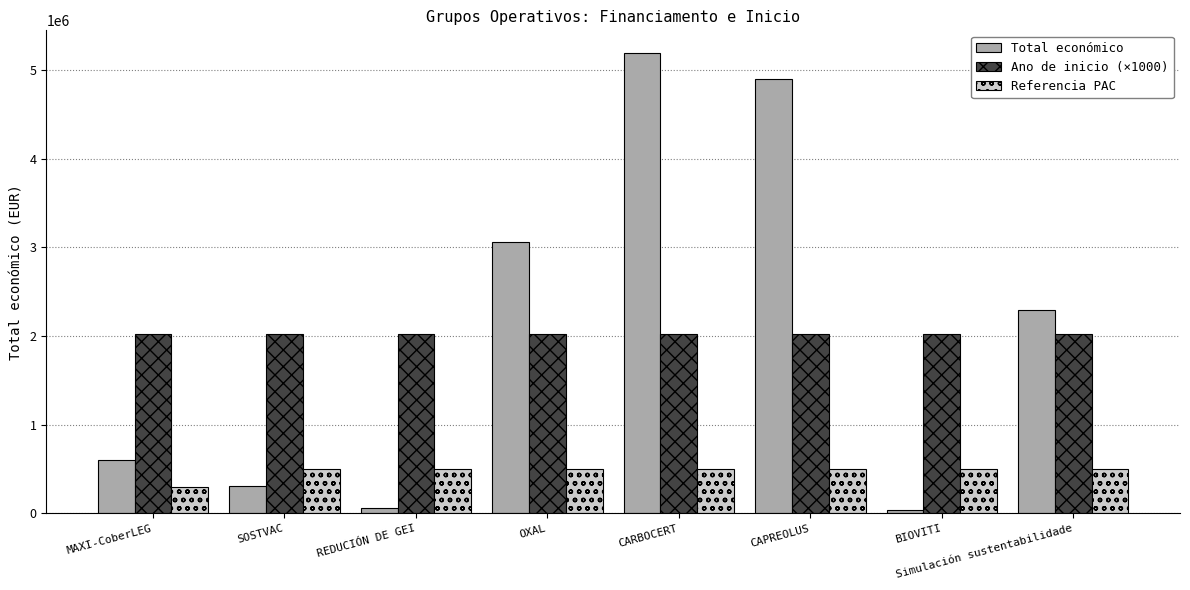

At which category does the chart reach its peak across all series?

CARBOCERT